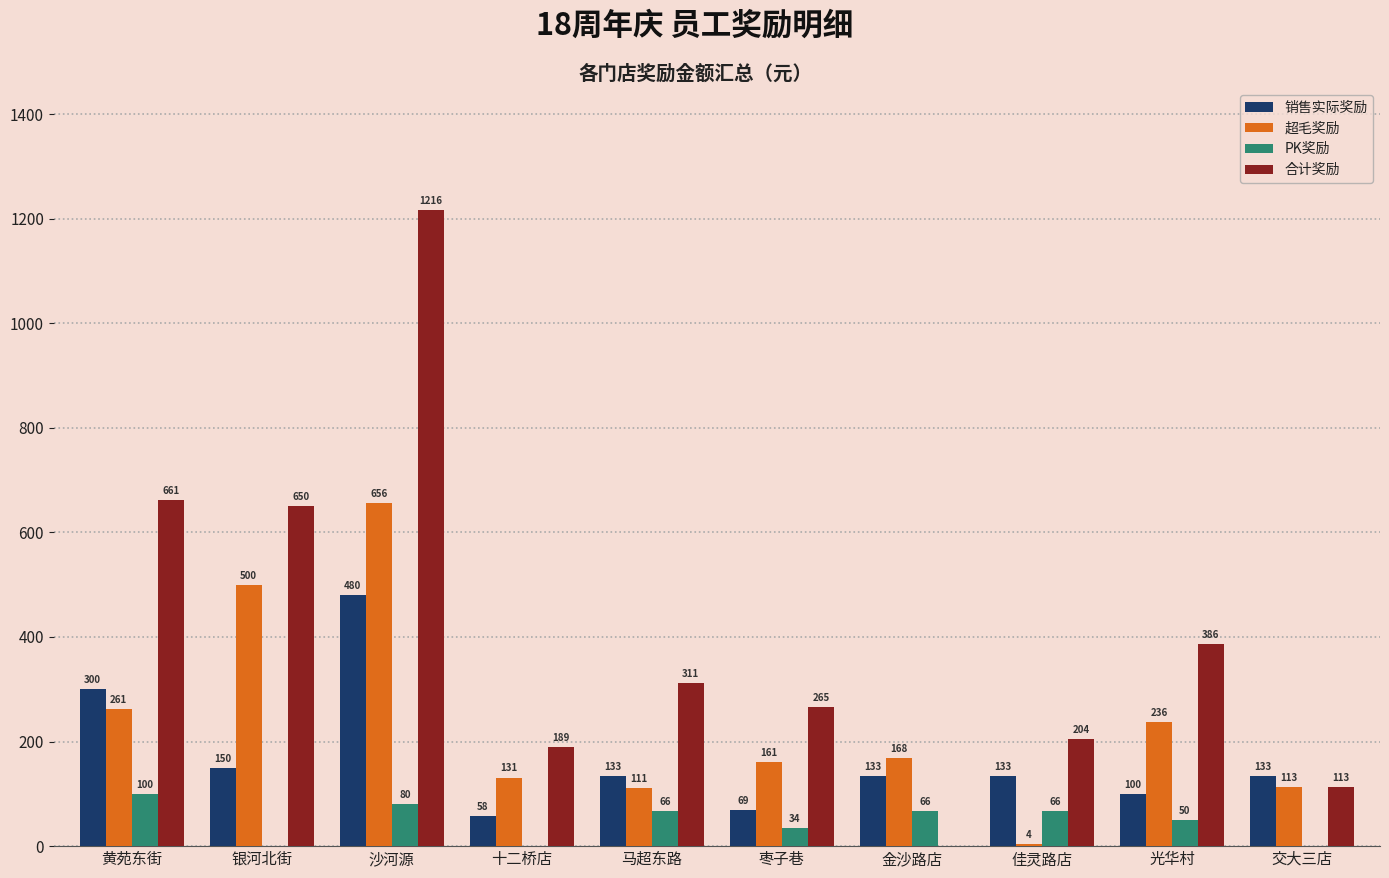

The value of 合计奖励 at 沙河源 is 1752.4. True or false?

False